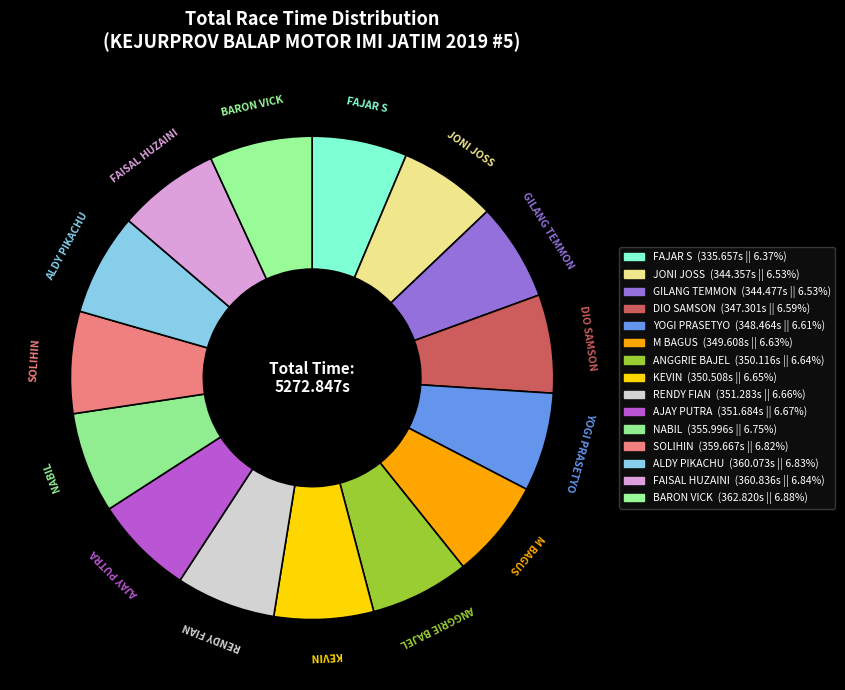

How many segments does this pie chart have?

15